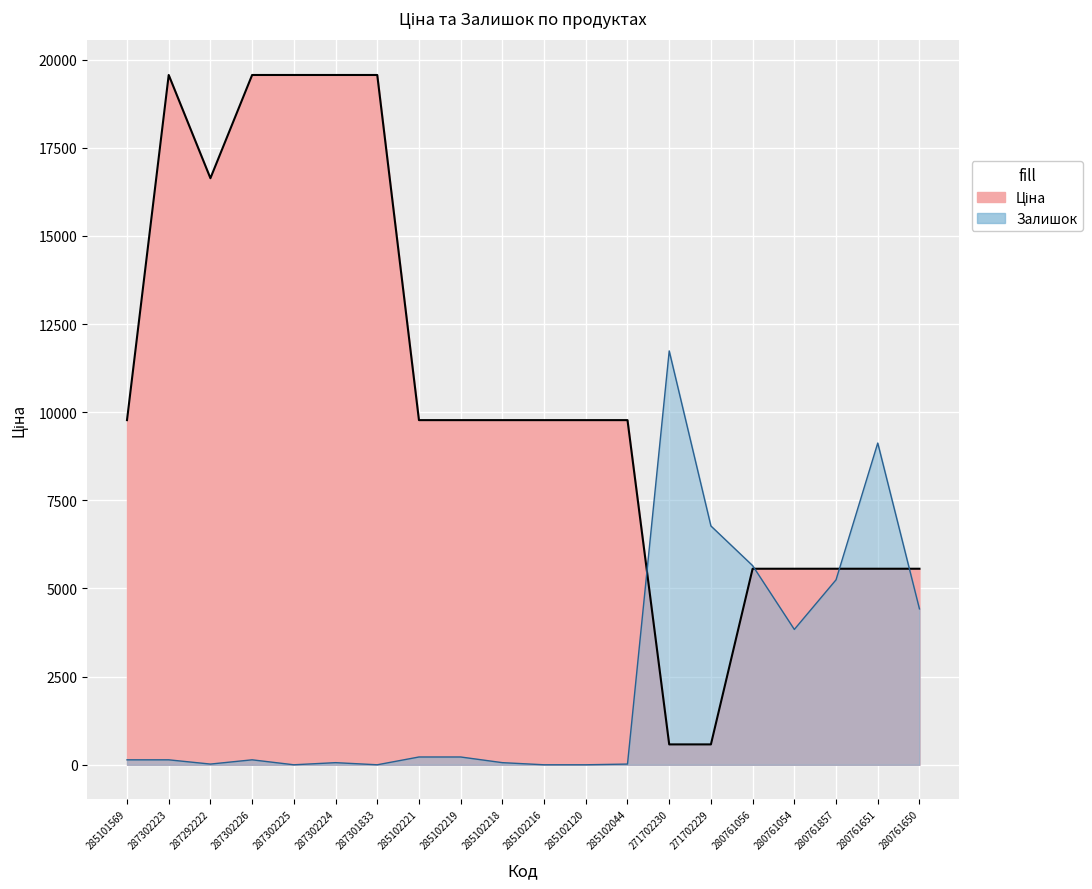

How many times do Ціна and Залишок cross each other?

4